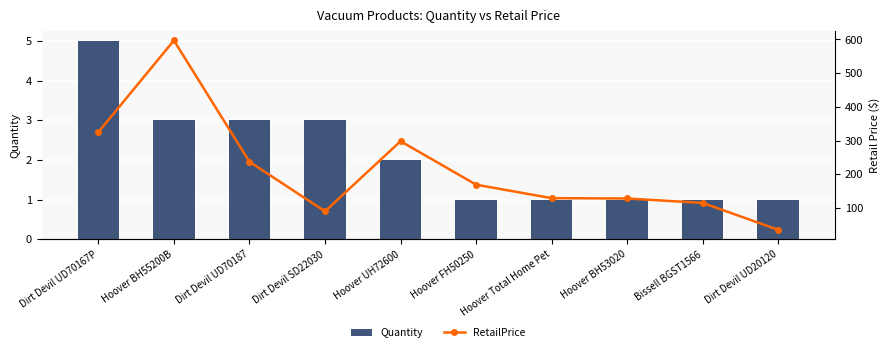

Between Bissell BGST1566 and Dirt Devil SD22030, which is larger?

Dirt Devil SD22030